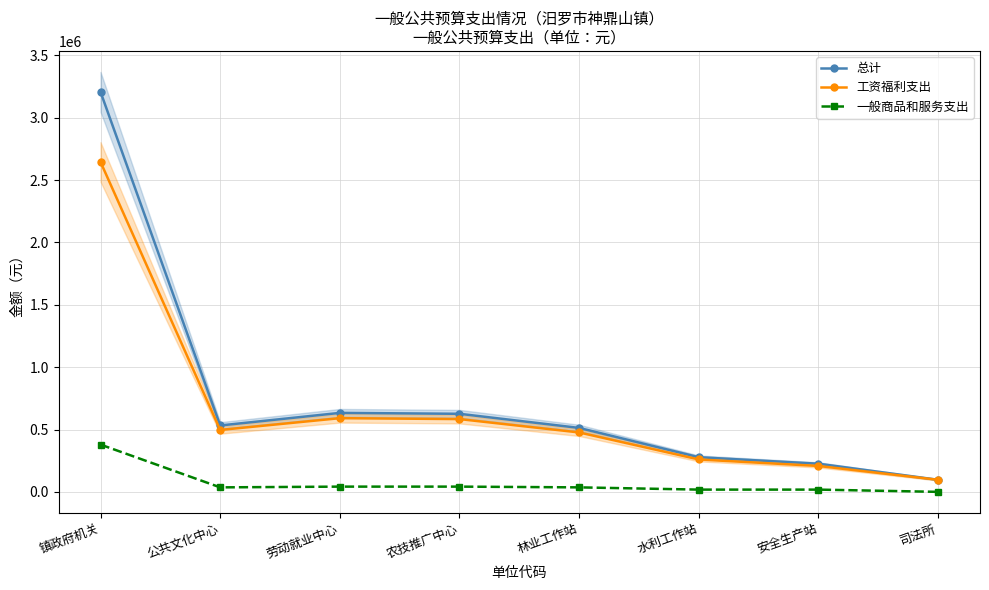

How many data points does each series have?

8